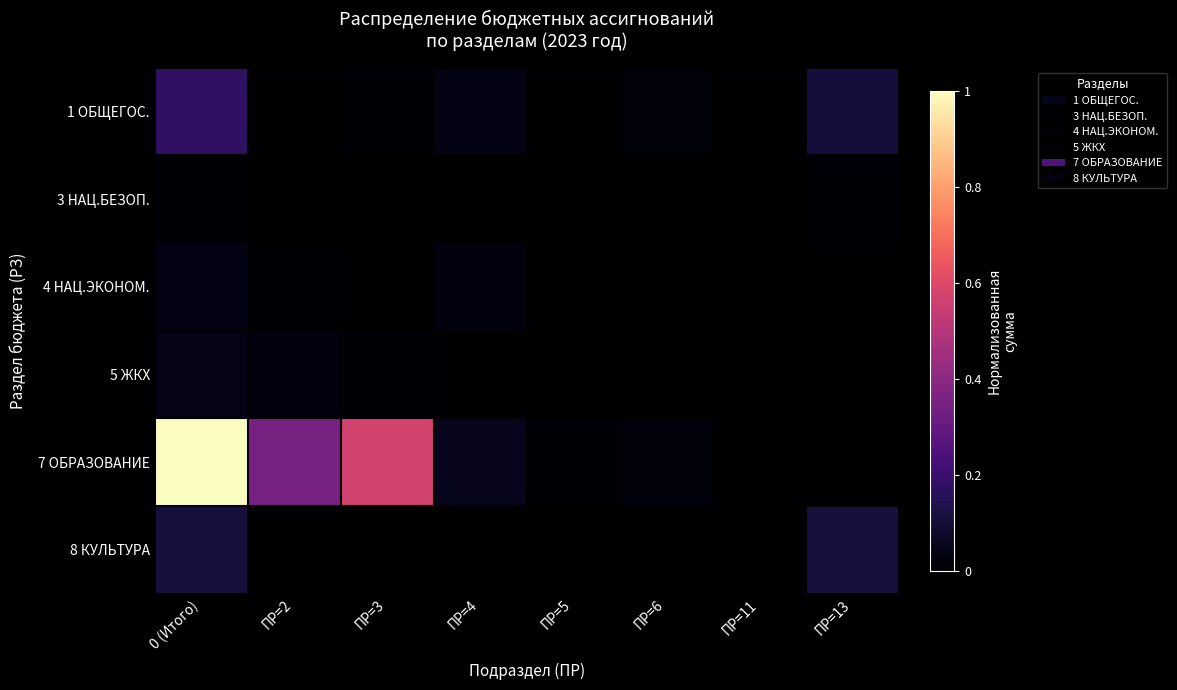

Reading left to right, list all the values displayed in this chart.

1 ОБЩЕГОС.: 0 (Итого)=0.2	ПР=2=0.0	ПР=3=0.0	ПР=4=0.0	ПР=5=0.0	ПР=6=0.0	ПР=11=0.0	ПР=13=0.1
3 НАЦ.БЕЗОП.: 0 (Итого)=0.0	ПР=2=0.0	ПР=3=0.0	ПР=4=0.0	ПР=5=0.0	ПР=6=0.0	ПР=11=0.0	ПР=13=0.0
4 НАЦ.ЭКОНОМ.: 0 (Итого)=0.0	ПР=2=0.0	ПР=3=0.0	ПР=4=0.0	ПР=5=0.0	ПР=6=0.0	ПР=11=0.0	ПР=13=0.0
5 ЖКХ: 0 (Итого)=0.0	ПР=2=0.0	ПР=3=0.0	ПР=4=0.0	ПР=5=0.0	ПР=6=0.0	ПР=11=0.0	ПР=13=0.0
7 ОБРАЗОВАНИЕ: 0 (Итого)=1.0	ПР=2=0.3	ПР=3=0.6	ПР=4=0.1	ПР=5=0.0	ПР=6=0.0	ПР=11=0.0	ПР=13=0.0
8 КУЛЬТУРА: 0 (Итого)=0.1	ПР=2=0.0	ПР=3=0.0	ПР=4=0.0	ПР=5=0.0	ПР=6=0.0	ПР=11=0.0	ПР=13=0.1